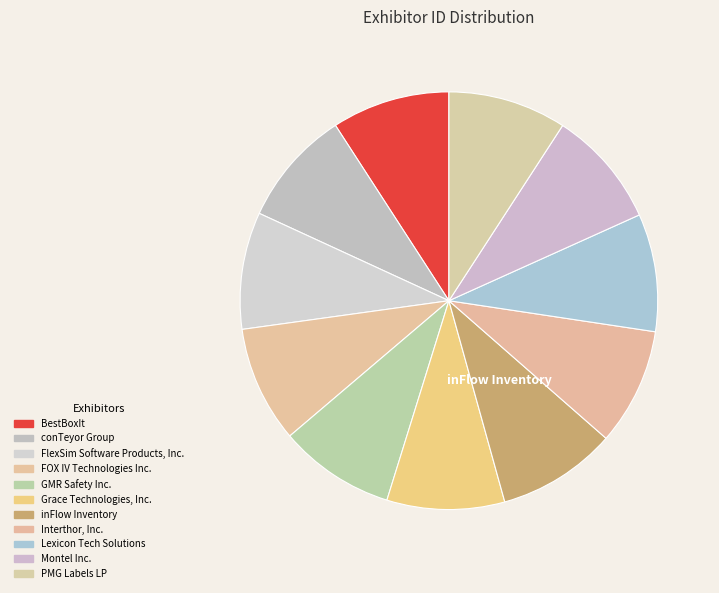

How many segments does this pie chart have?

11